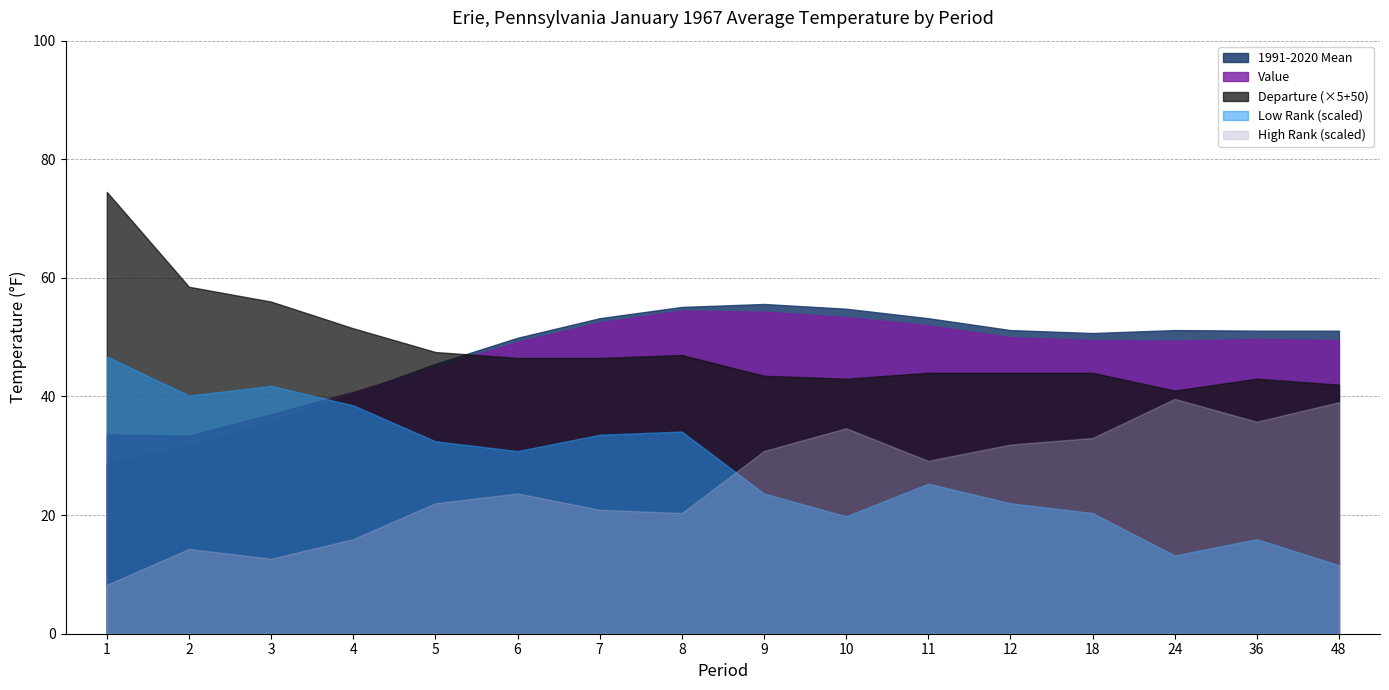

True or false: Value and High Rank cross at least once.

True